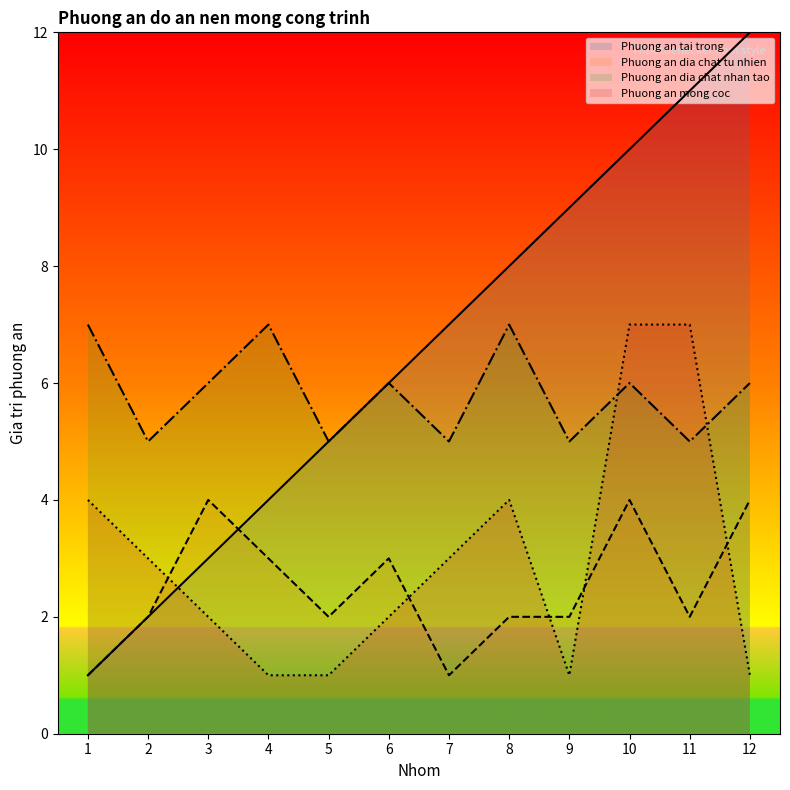

Reading right to left, extract all data points from this chart.

Phuong an tai trong: 12	11	10	9	8	7	6	5	4	3	2	1
Phuong an dia chat tu nhien: 4	2	4	2	2	1	3	2	3	4	2	1
Phuong an dia chat nhan tao: 6	5	6	5	7	5	6	5	7	6	5	7
Phuong an mong coc: 1	7	7	1	4	3	2	1	1	2	3	4